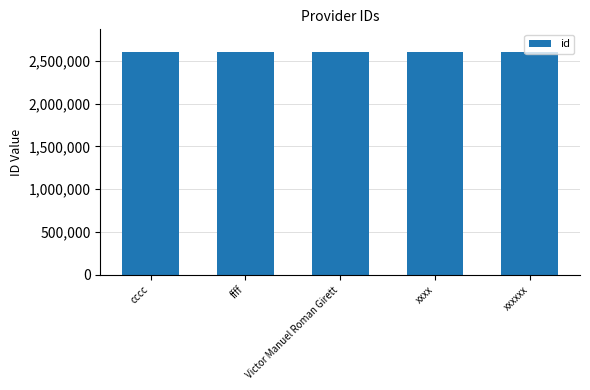

How many categories are shown in the chart?

5